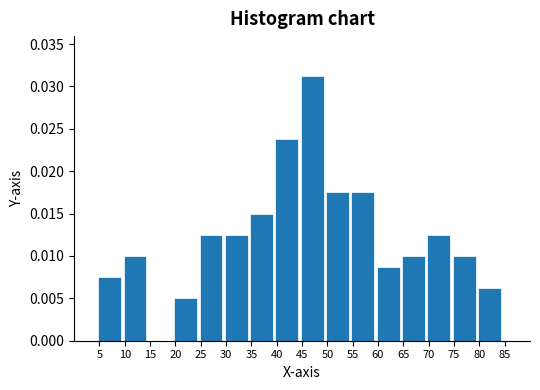

Between 75 and 45, which is larger?

45